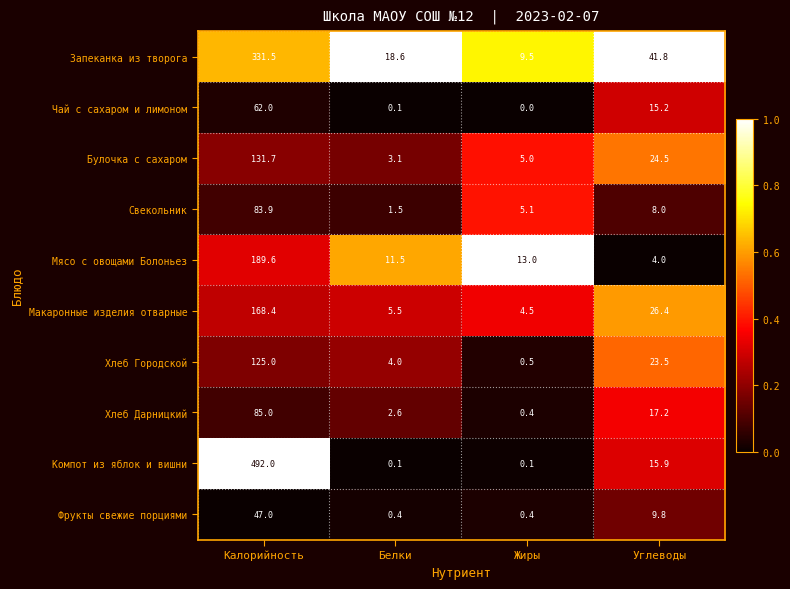

At how many categories does at least one series exceed 0?

4